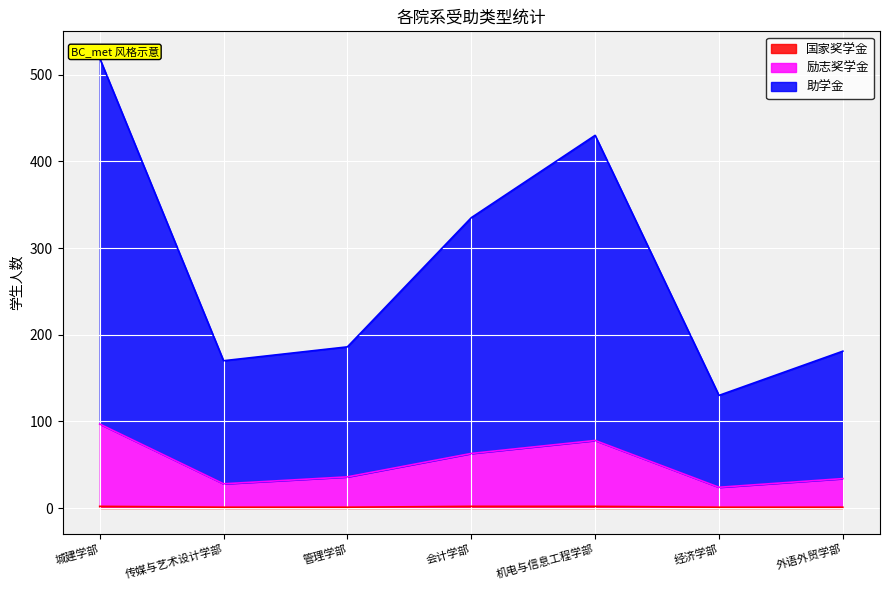

What is the value of the 励志奖学金 point at the 4th from the left?

63